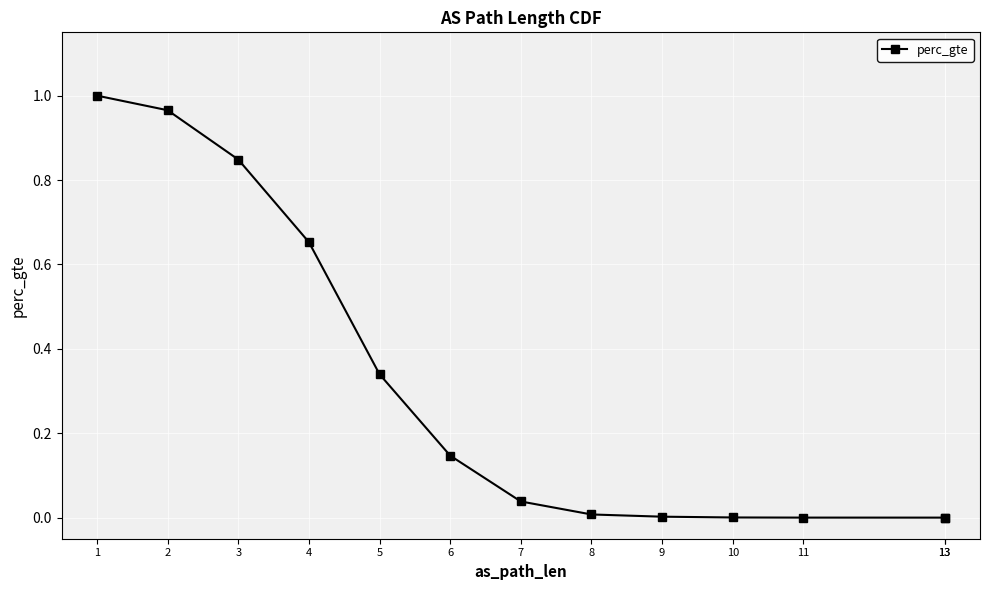

What is the maximum value shown in the chart?

1.0